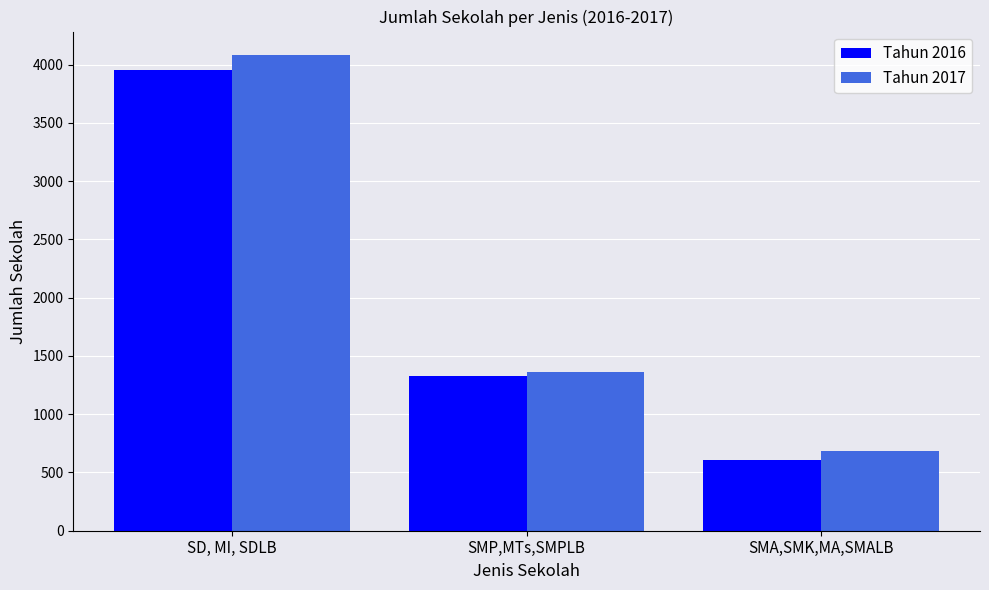

At which label does Tahun 2016 first exceed 1332?

SD, MI, SDLB